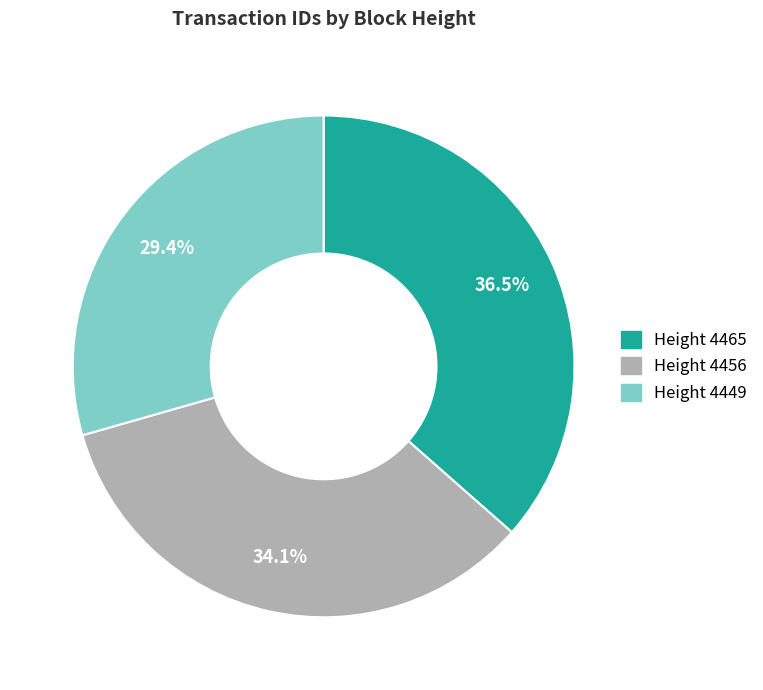

Which slice is the largest?

Height 4465